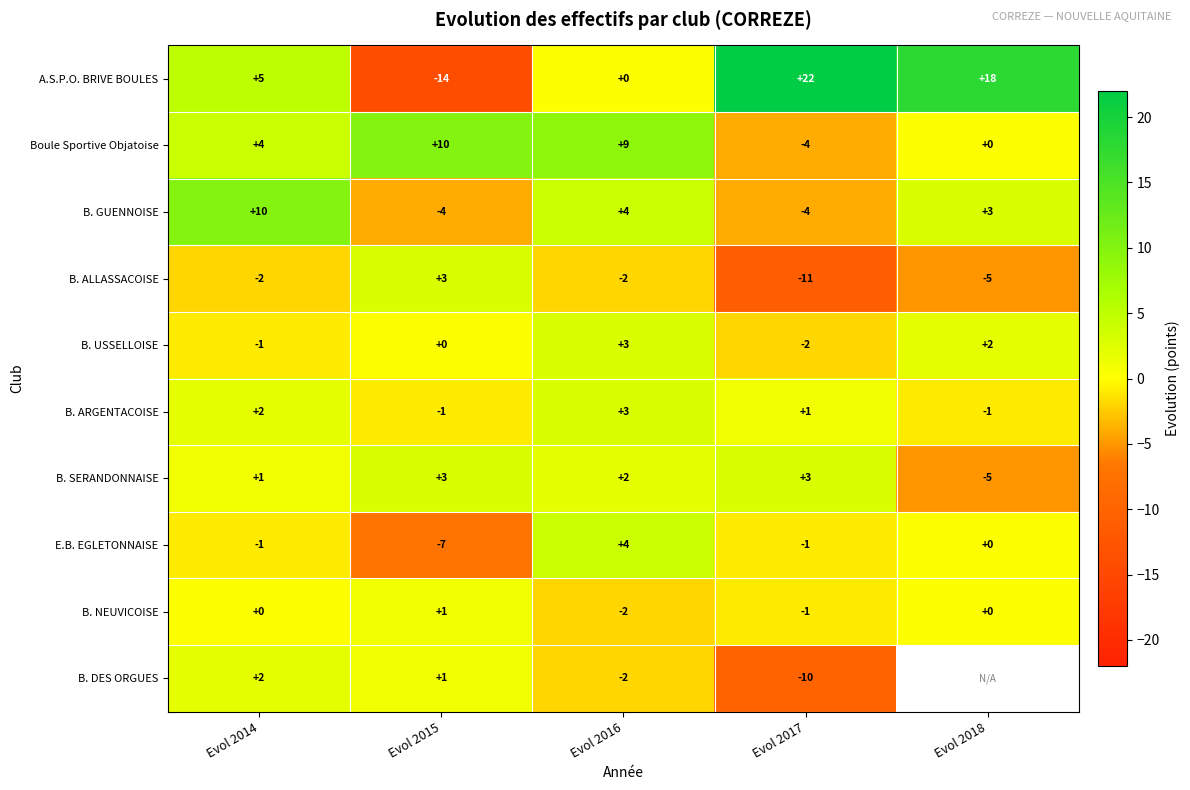

Where does the E.B. EGLETONNAISE series first go above -1?

Evol 2016